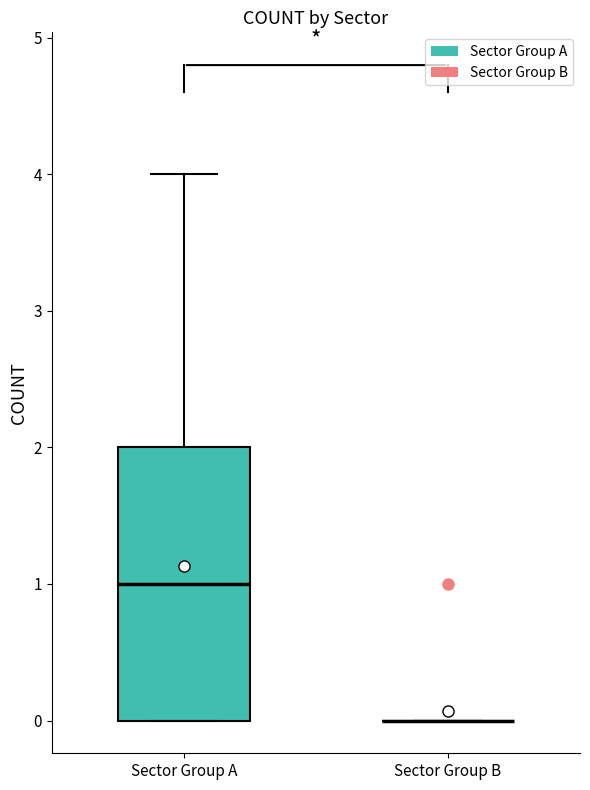

Reading left to right, transcribe this box plot: for each box, give where its median line is, the range the box spans, and where its two whiskers end, as read against the y-axis. The values are not printed on the chart, so give them approximately, as read against the axis.

Sector Group A: median 1, box 0 to 2, whiskers 0 to 4
Sector Group B: box collapsed to a line at 0, whiskers 0 to 0